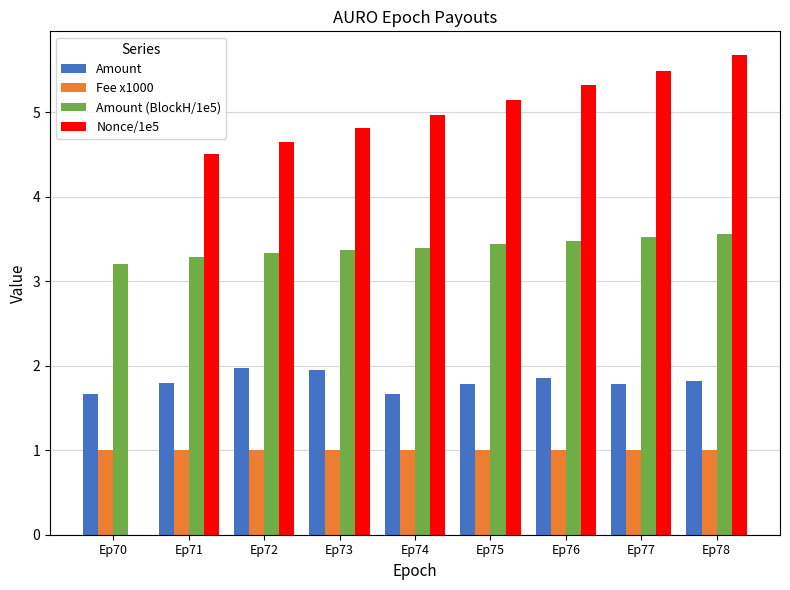

What is the sum of all Amount (BlockH/1e5) values?

30.6